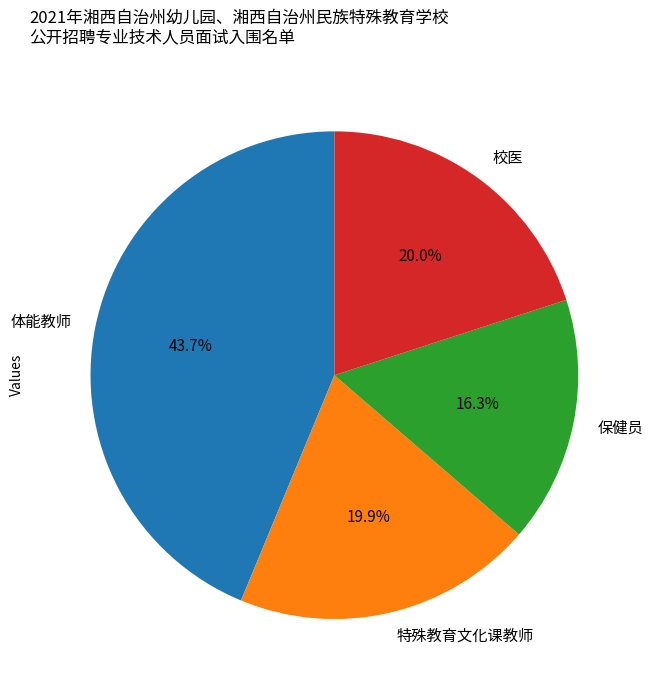

How many slices are in this pie chart?

4